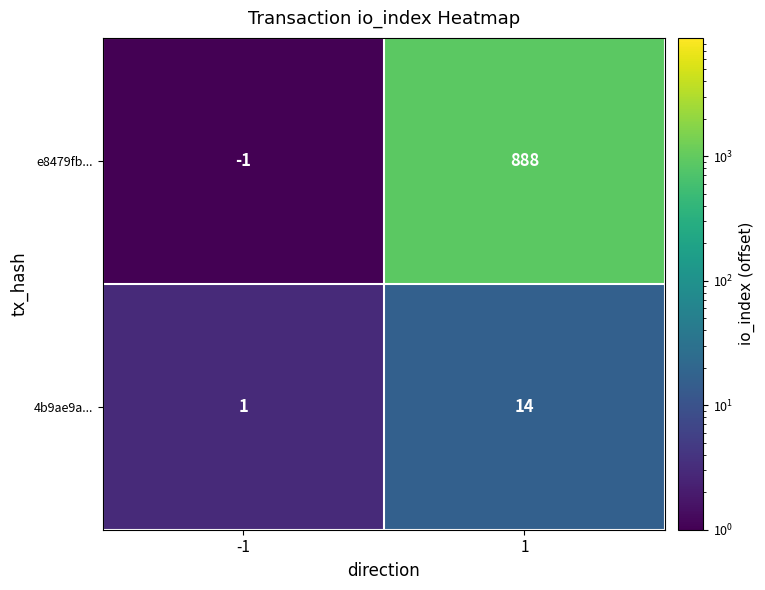

The value of e8479fb... at -1 is -1. True or false?

True